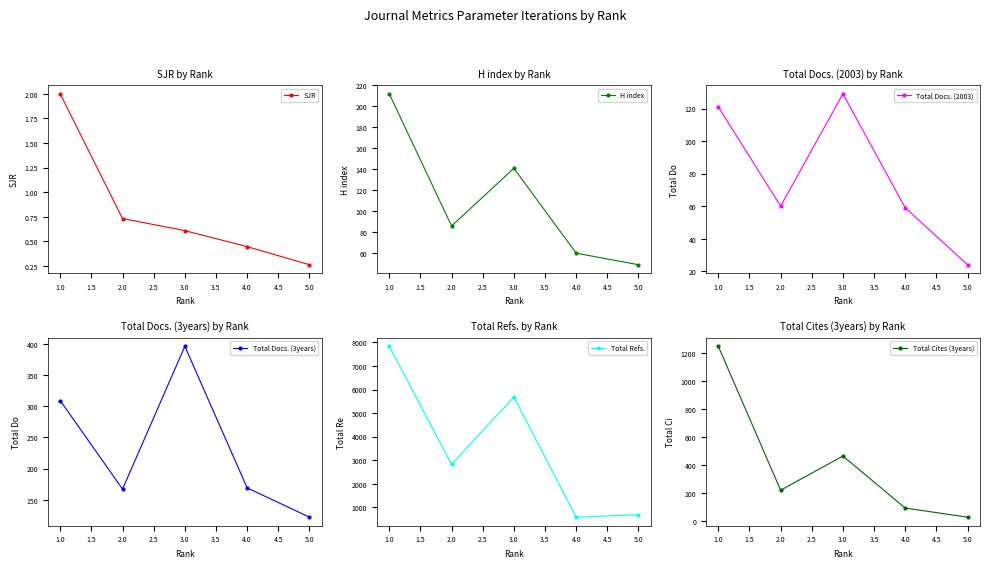

What is the value of the SJR point at the 3rd from the left?

0.6